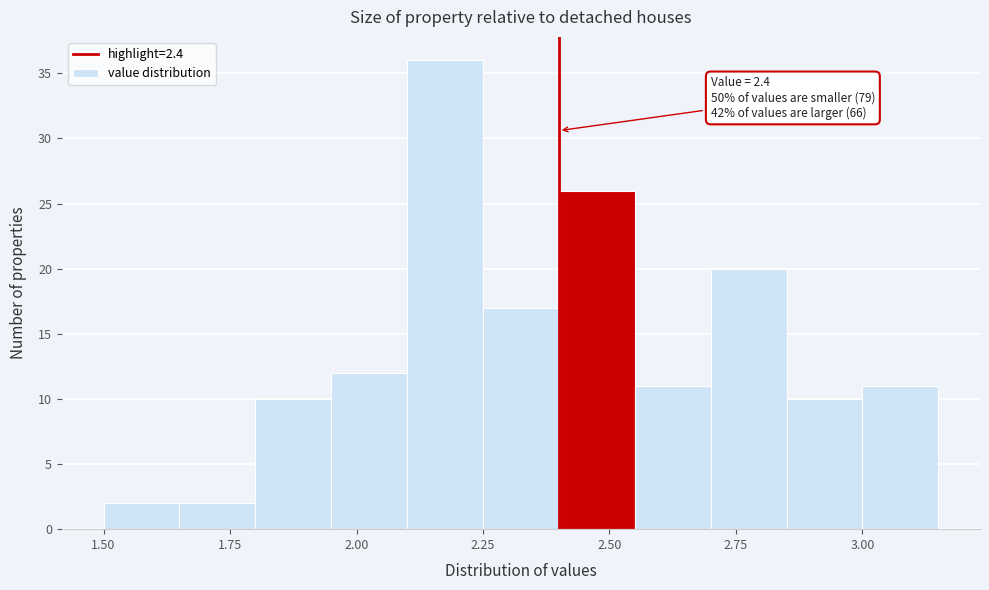

Read against the x-axis, roughly where is the centre of the tallest bar?

2.20